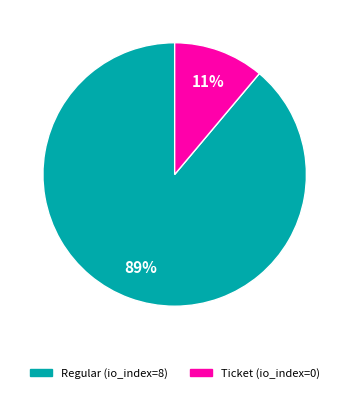

To the nearest percent, what percentage of the pie is Regular (io_index=8)?

89%